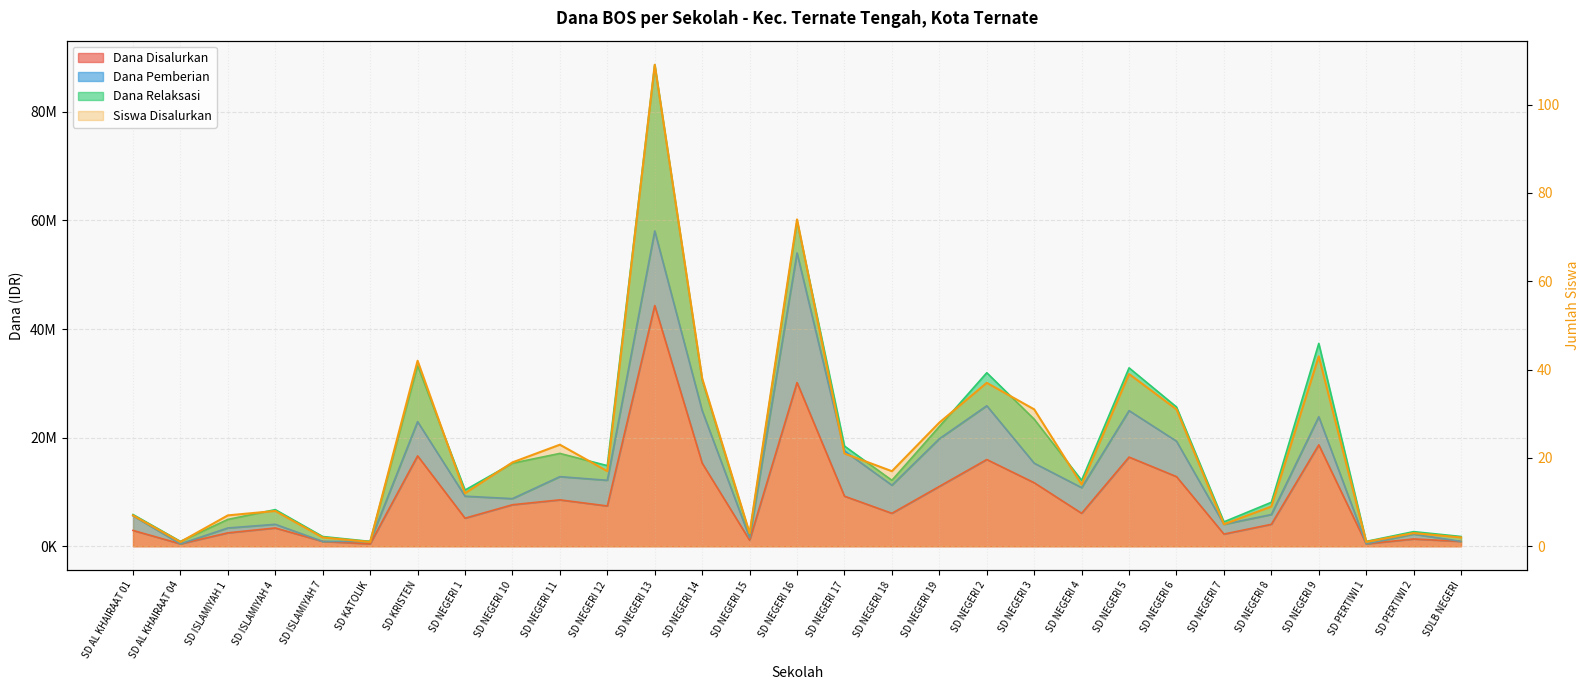

List the labels in order of Siswa Disalurkan value, largest first.

SD NEGERI 13, SD NEGERI 16, SD NEGERI 9, SD KRISTEN, SD NEGERI 5, SD NEGERI 14, SD NEGERI 2, SD NEGERI 3, SD NEGERI 6, SD NEGERI 19, SD NEGERI 11, SD NEGERI 17, SD NEGERI 10, SD NEGERI 12, SD NEGERI 18, SD NEGERI 4, SD NEGERI 1, SD NEGERI 8, SD ISLAMIYAH 4, SD AL KHAIRAAT 01, SD ISLAMIYAH 1, SD NEGERI 7, SD NEGERI 15, SD PERTIWI 2, SD ISLAMIYAH 7, SDLB NEGERI, SD AL KHAIRAAT 04, SD KATOLIK, SD PERTIWI 1